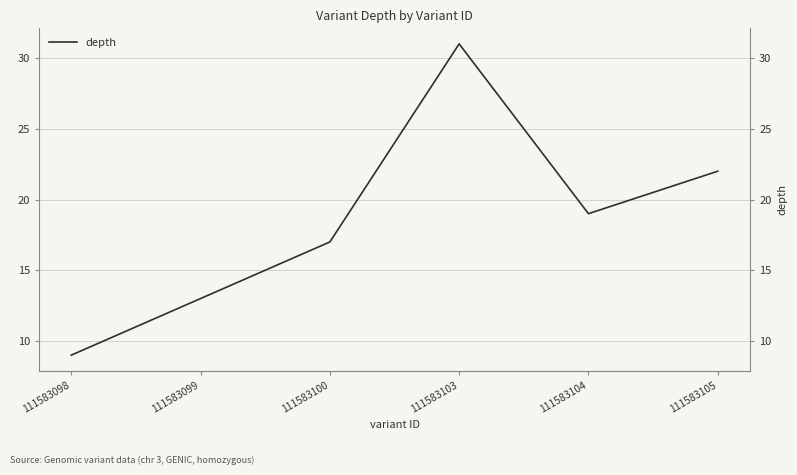

What is the change in value from 111583103 to 111583104?

-12